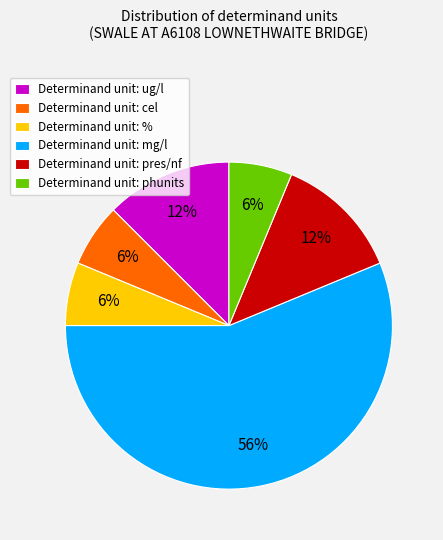

The Determinand unit: ug/l slice represents 25% of the pie. True or false?

False